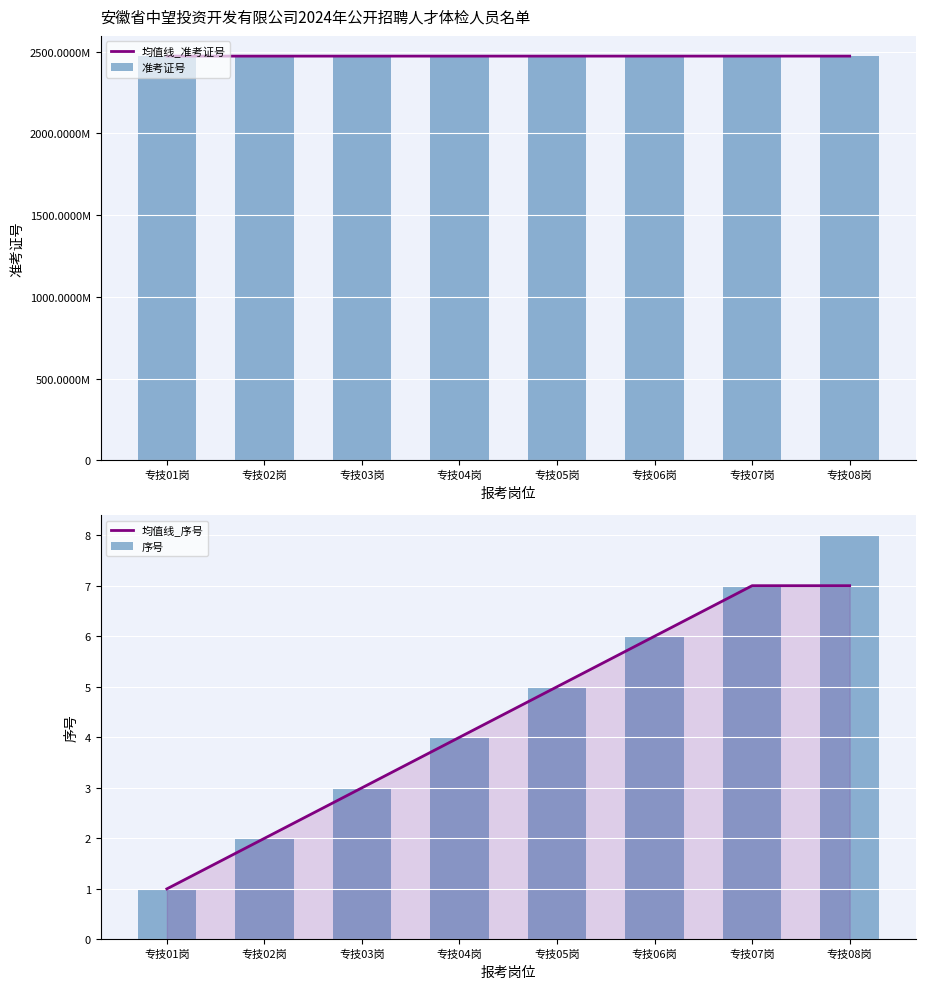

Reading right to left, list all the values displayed in this chart.

均值线_准考证号: 专技08岗=2472177494	专技07岗=2472170560	专技06岗=2472160758	专技05岗=2472150656	专技04岗=2472140616	专技03岗=2472130176	专技02岗=2472120172	专技01岗=2472113503
准考证号: 专技08岗=2472181029	专技07岗=2472170424	专技06岗=2472160229	专技05岗=2472151621	专技04岗=2472140118	专技03岗=2472130111	专技02岗=2472120301	专技01岗=2472110105
均值线_序号: 专技08岗=7	专技07岗=7	专技06岗=6	专技05岗=5	专技04岗=4	专技03岗=3	专技02岗=2	专技01岗=1
序号: 专技08岗=8	专技07岗=7	专技06岗=6	专技05岗=5	专技04岗=4	专技03岗=3	专技02岗=2	专技01岗=1